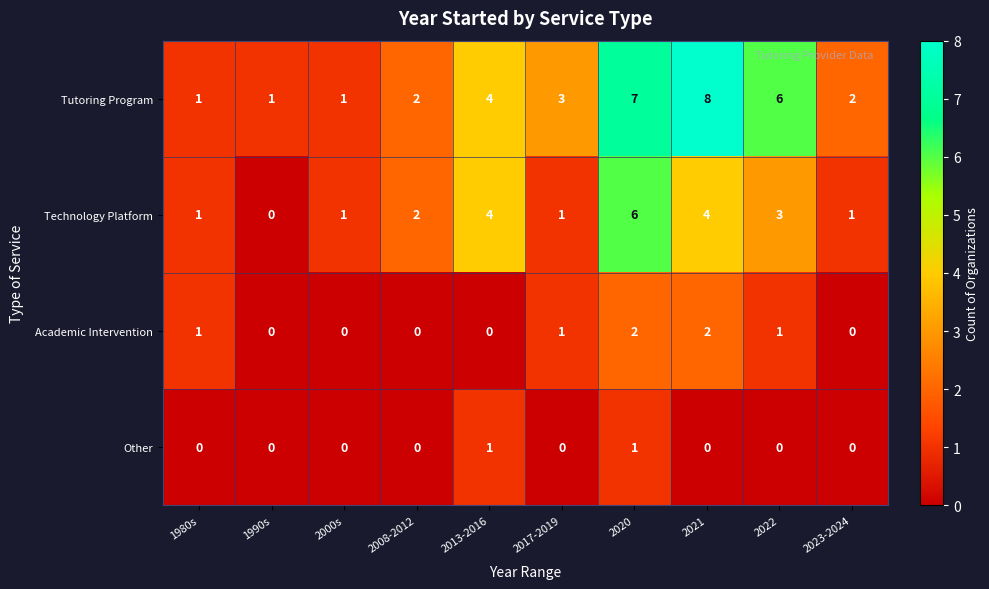

Count the Tutoring Program values in the range 1 to 6.

8